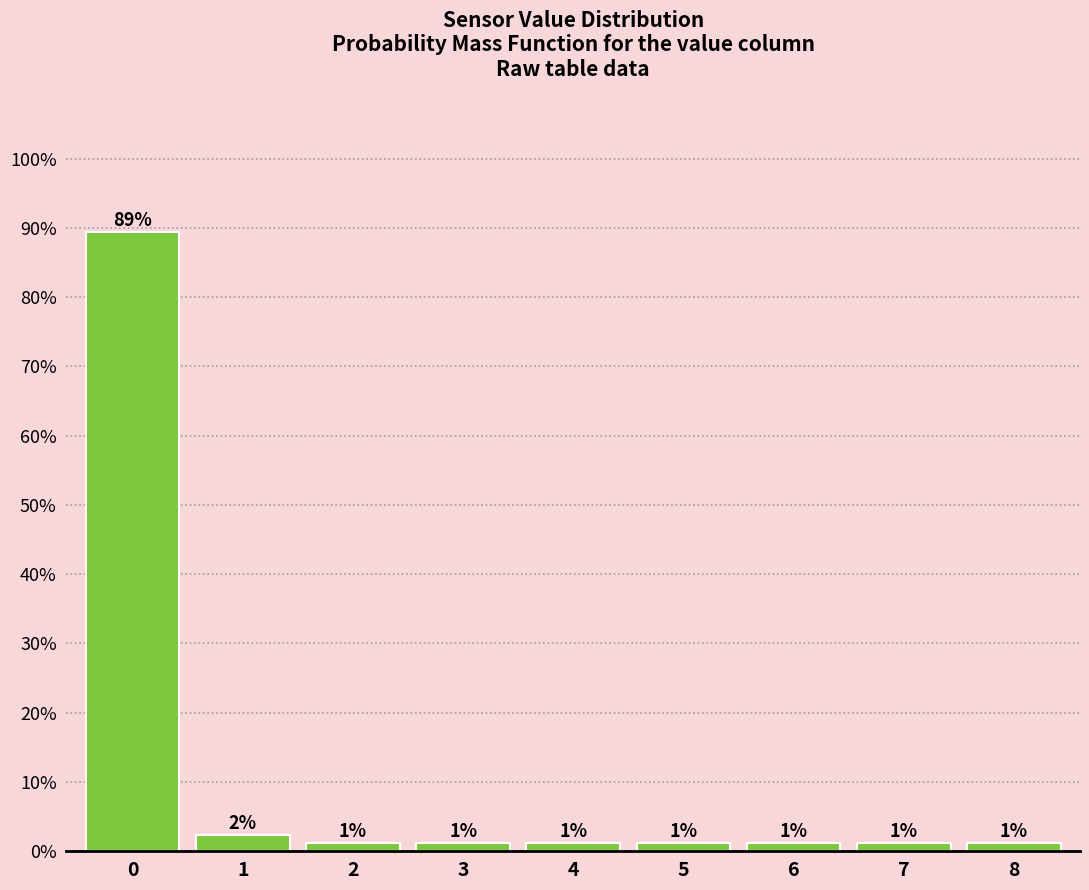

How many bars are there in total?

9